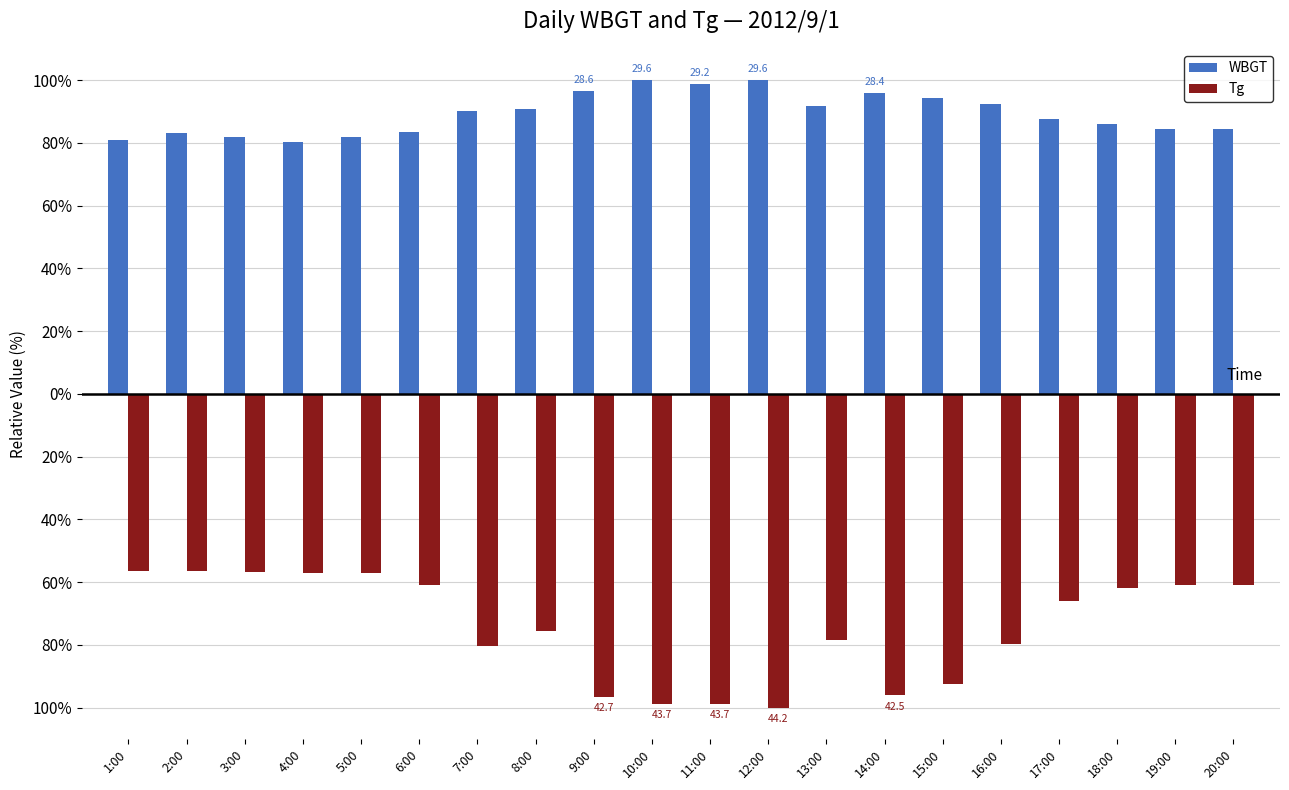

List the series in order of their overall mean, highest first.

WBGT, Tg